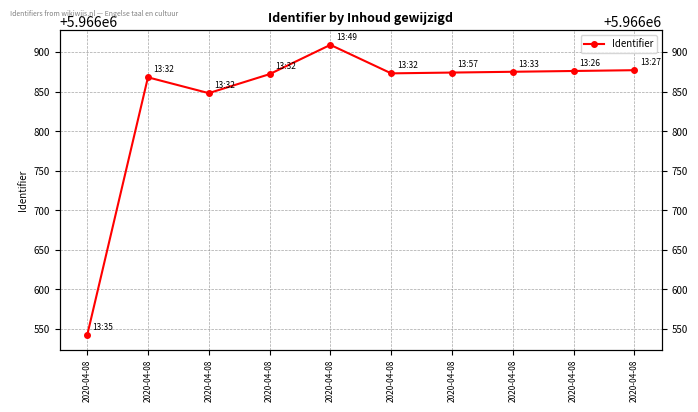

Does the chart display data point markers on the line(s)?

Yes